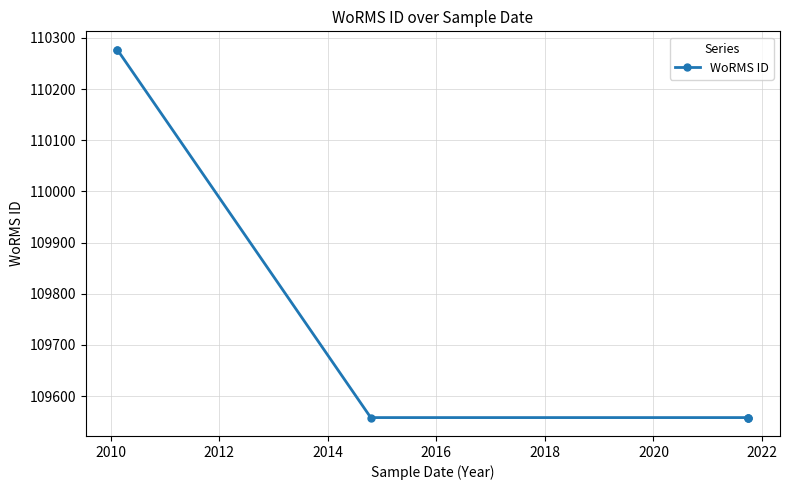

What is the approximate value at 2008, to the nearest 100?

110300